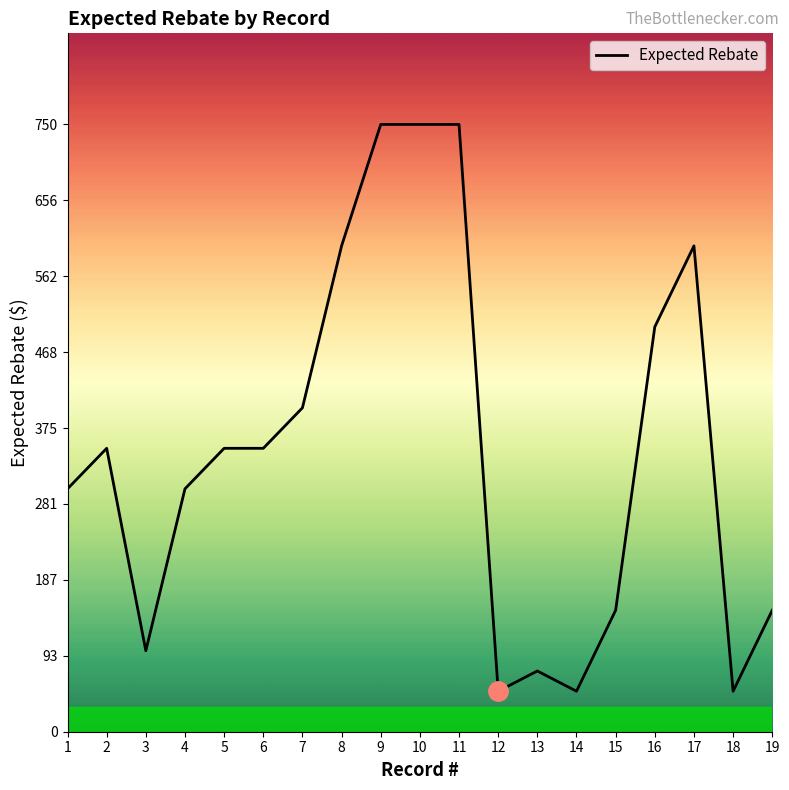

What is the change in value from 5 to 8?

+250